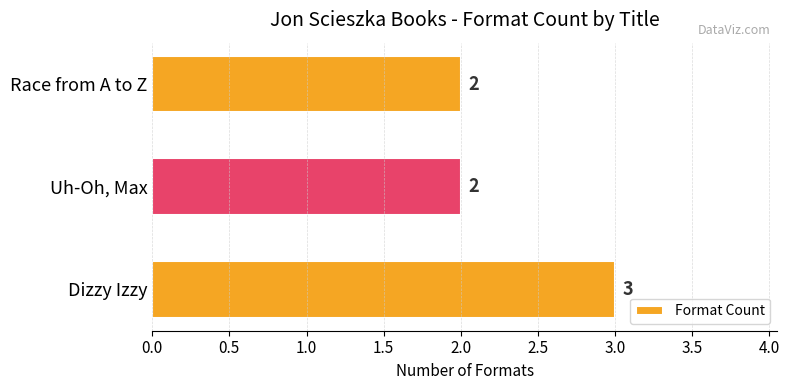

Count the values in the range 2 to 3.

3